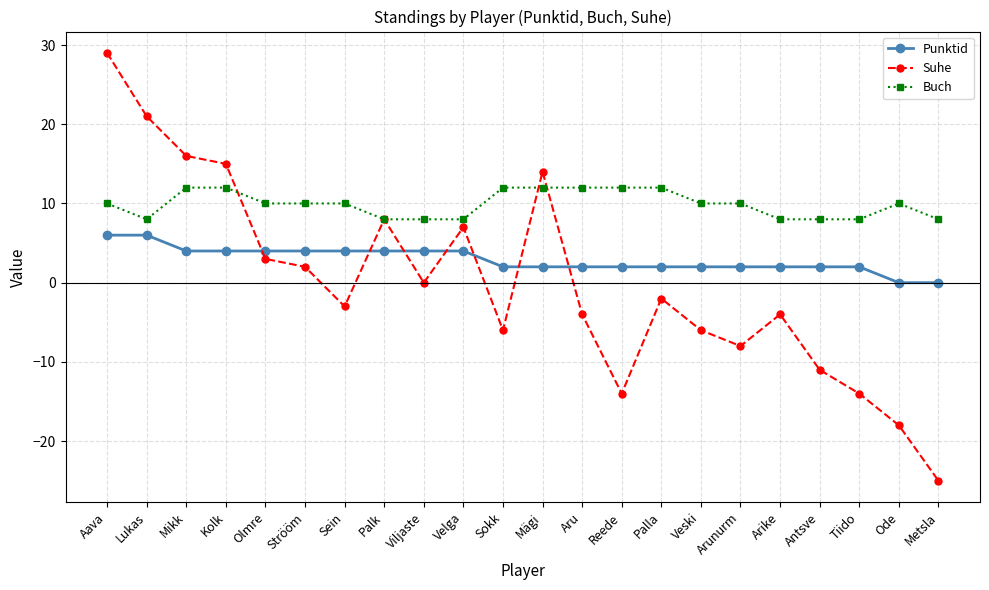

Which series has the widest spread of values?

Suhe